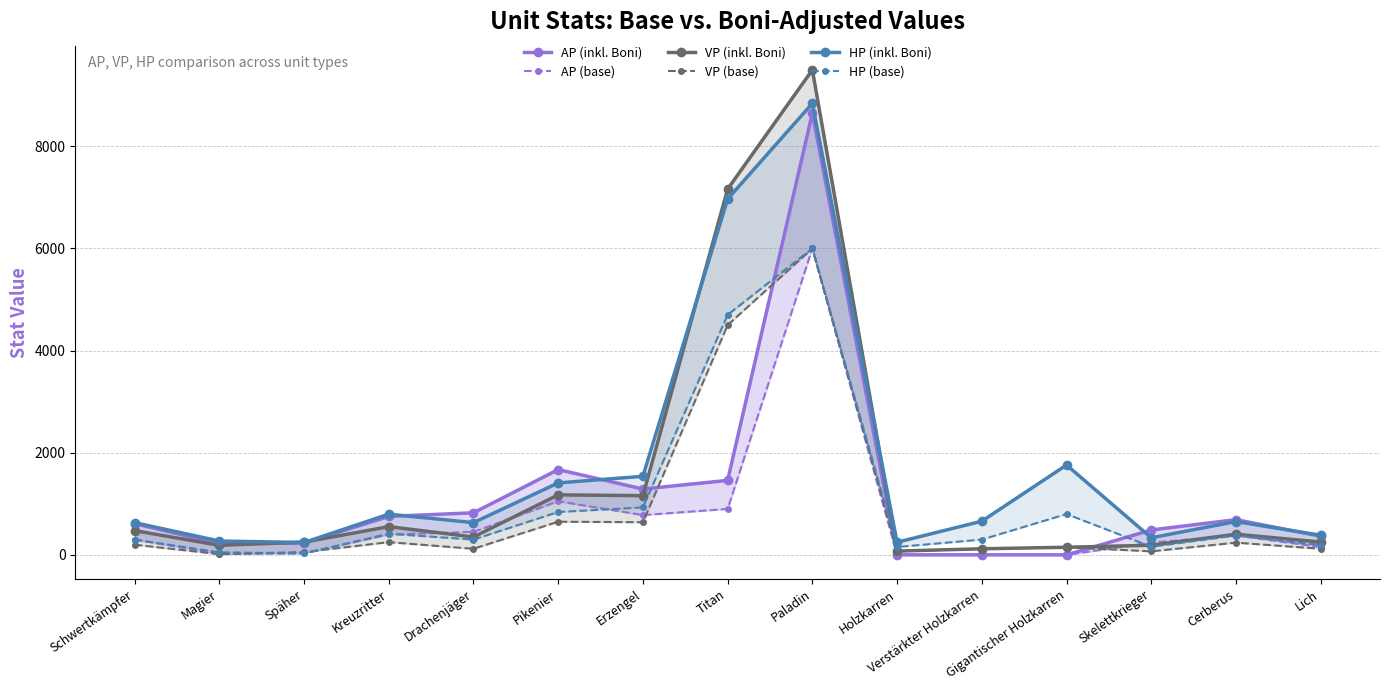

What is the difference between the AP (base) values at Späher and Paladin?

5970.0